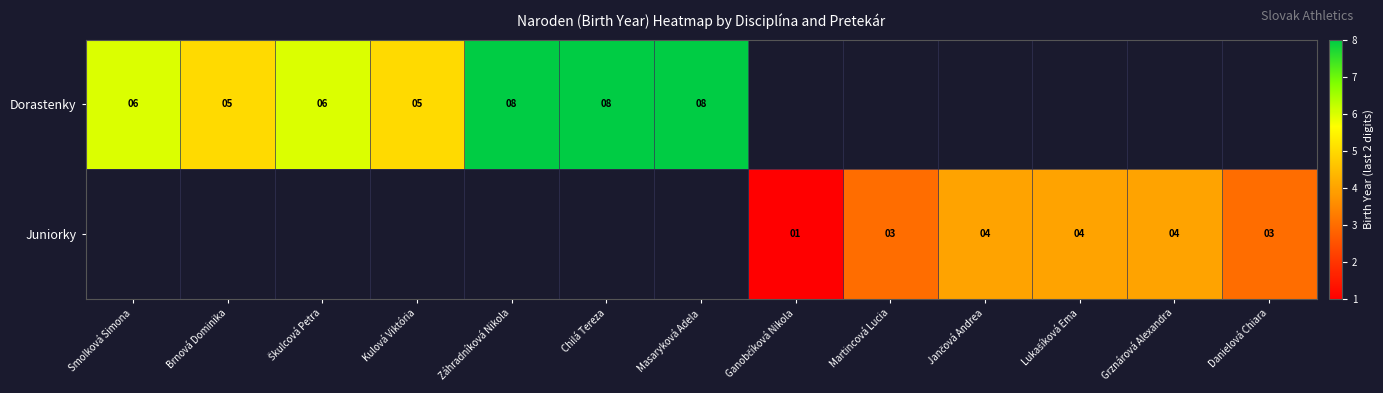

The value of Dorastenky at Brnová Dominika is 5. True or false?

True